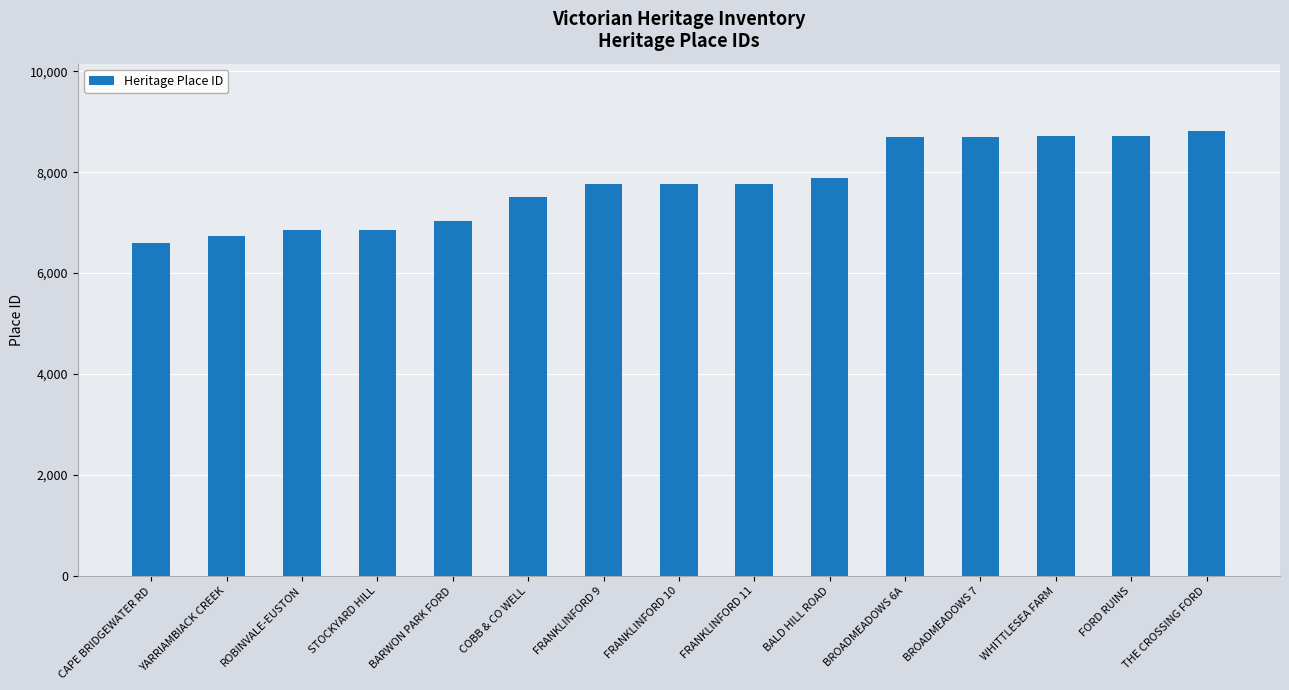

The chart shows a value of 5268 at FRANKLINFORD 11. True or false?

False